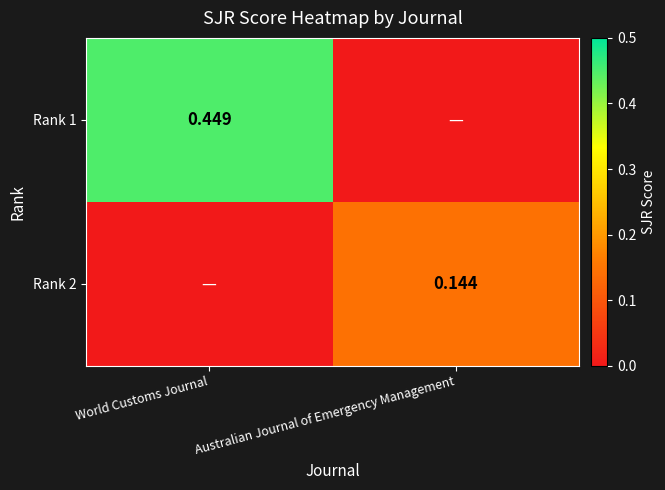

True or false: Rank 1 has a value of 0.7 at World Customs Journal.

False